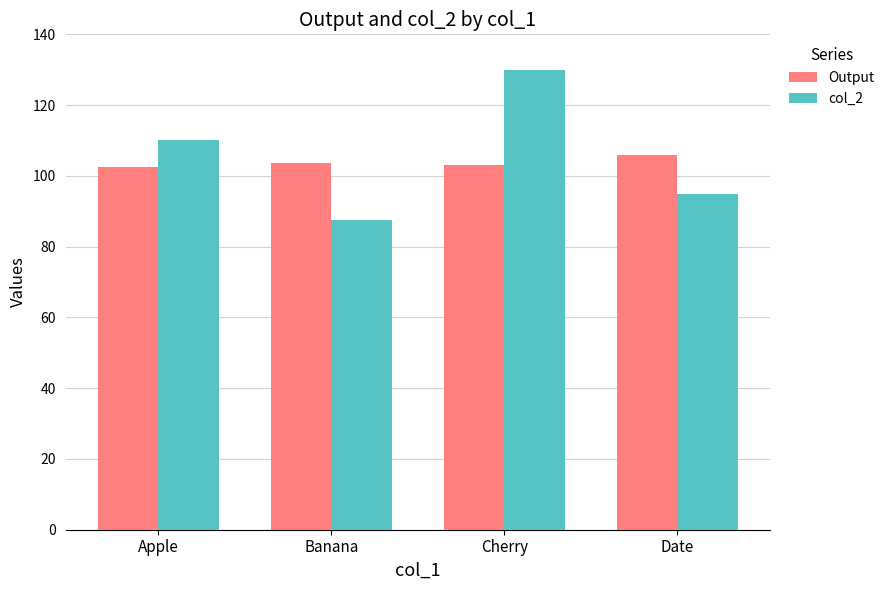

The col_2 series shows 32.5 at Cherry. True or false?

False